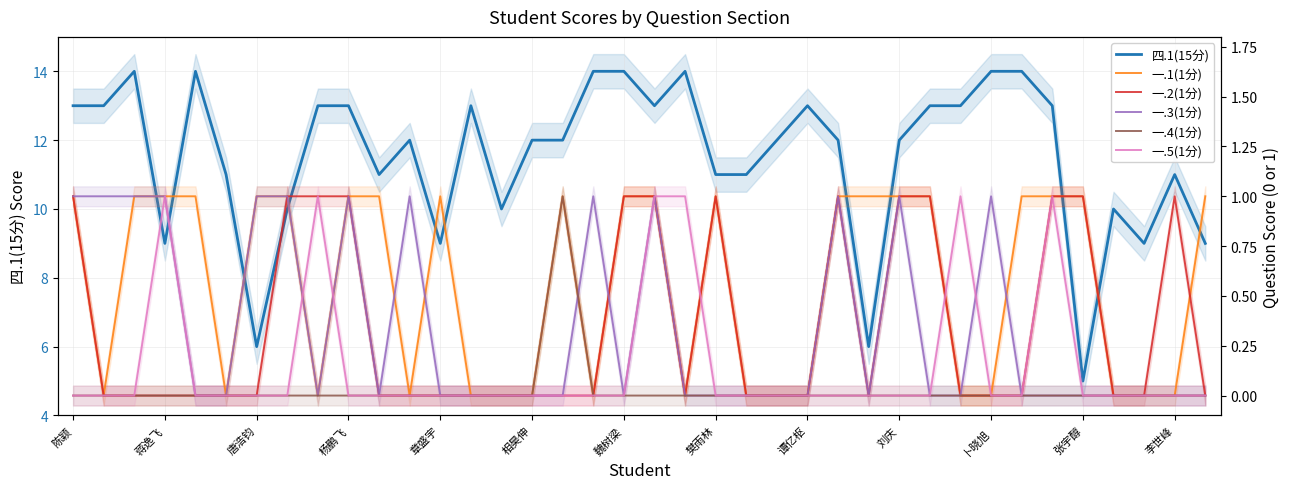

What is the label of the 32nd point from the left?

31